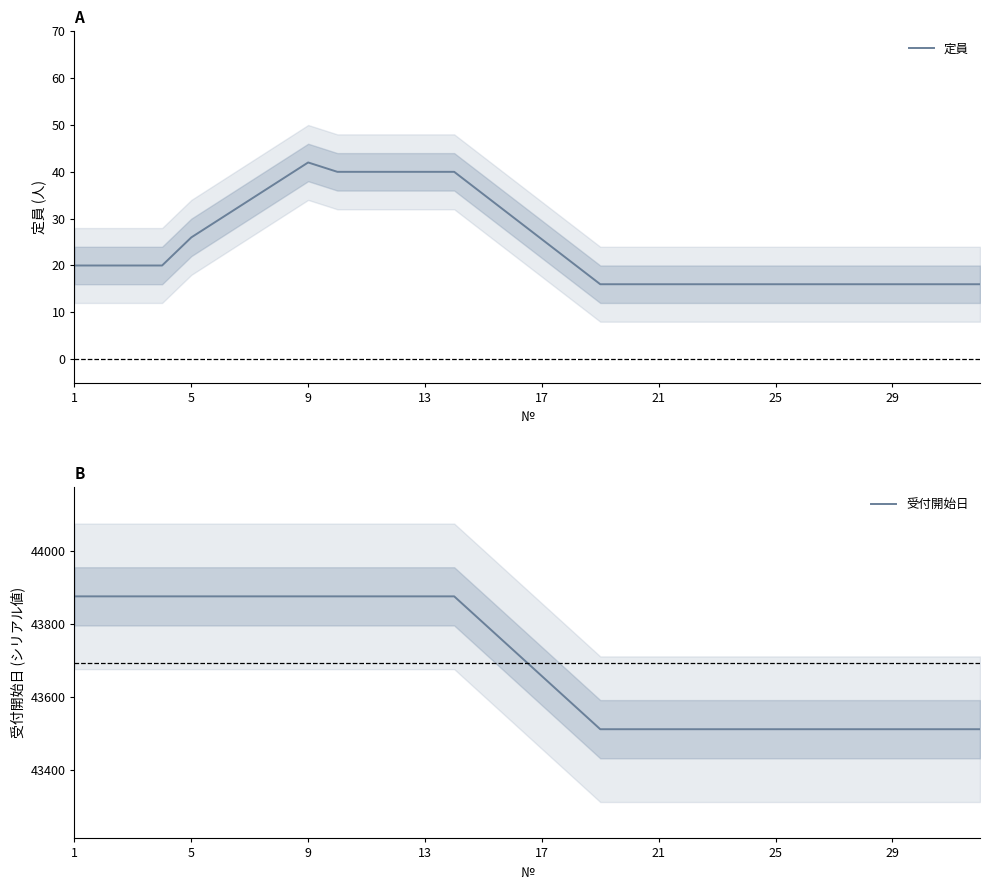

True or false: 定員 and 受付開始日 intersect in this chart.

False